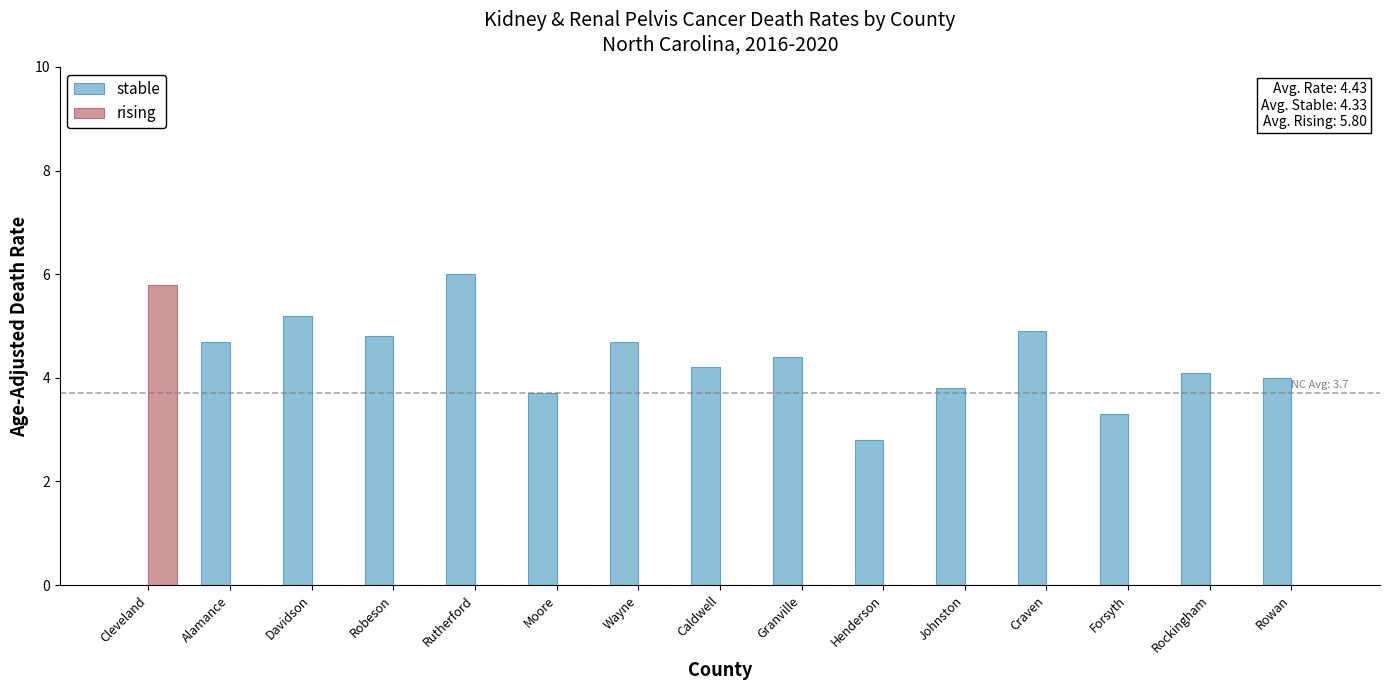

What is the sum of all stable values?

60.6